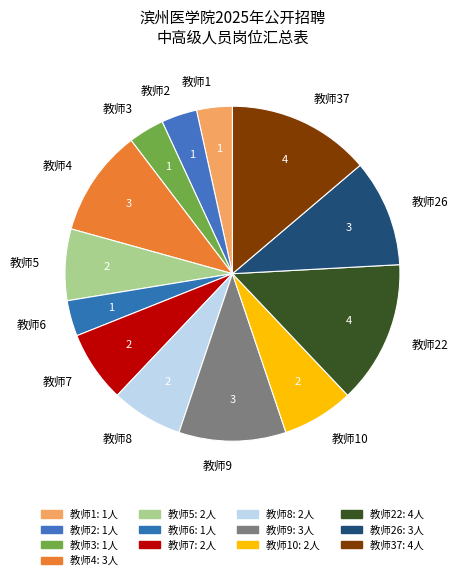

Is it true that 教师22 is 14% of the pie?

True